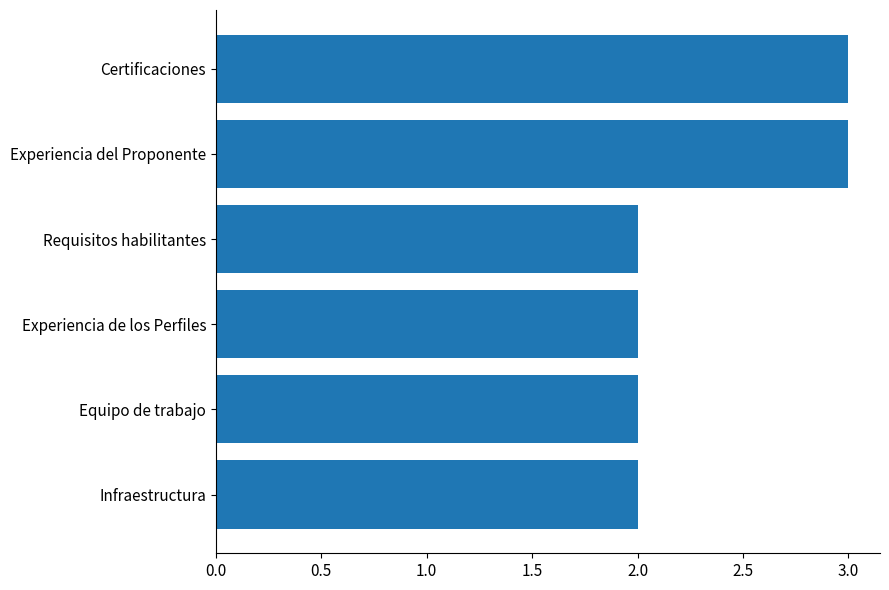

Are the bars grouped side by side (vs. stacked)?

No